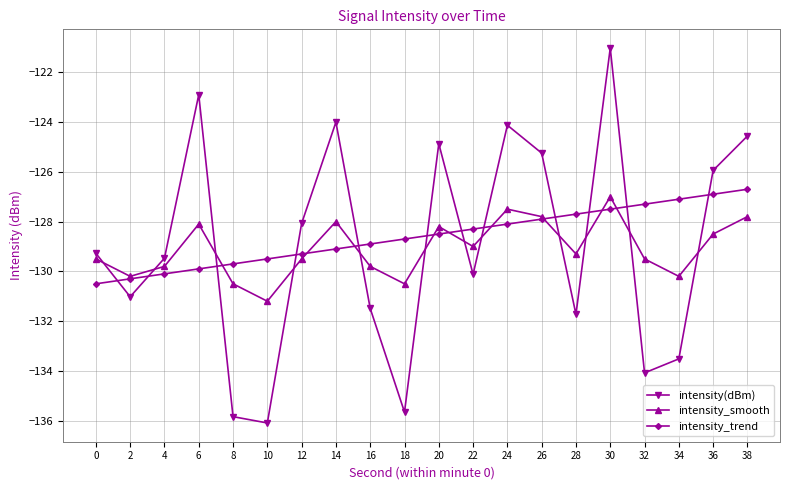

What is the value of the intensity_trend point at the 17th from the left?

-127.3